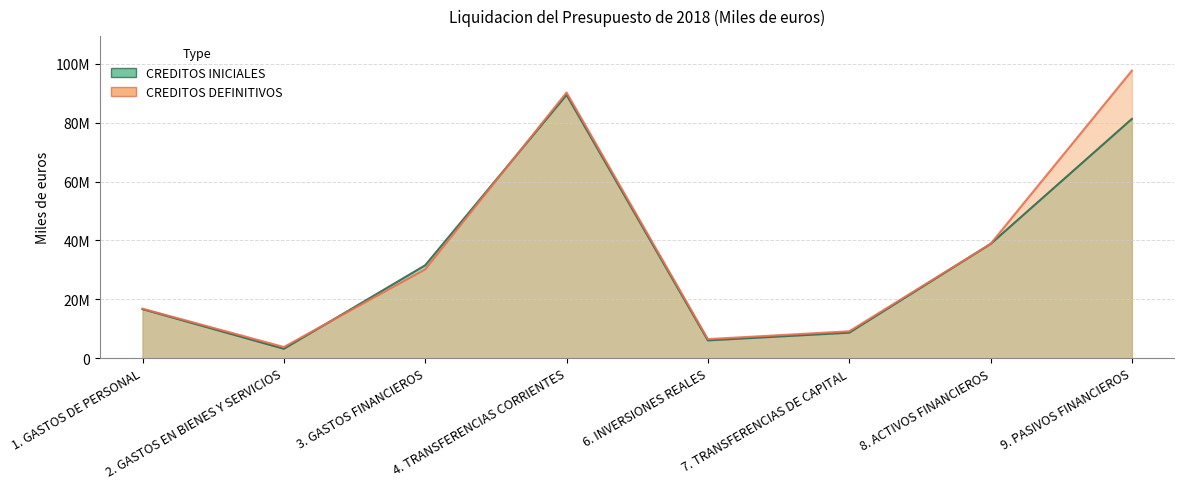

Where is CREDITOS DEFINITIVOS nearest to the value 50757740?

8. ACTIVOS FINANCIEROS